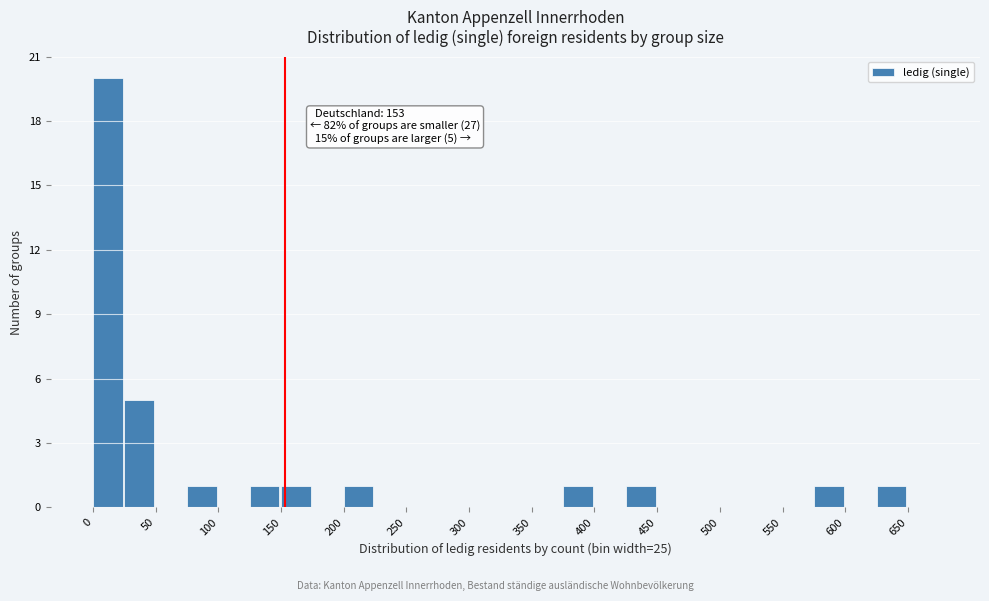

Which range on the x-axis has the tallest bar?

0 to 25